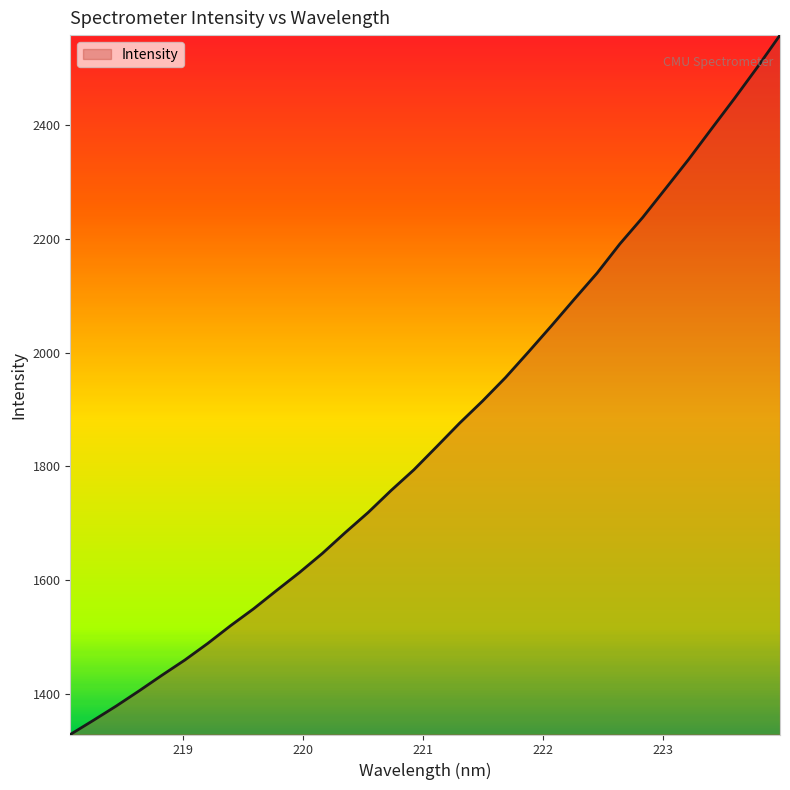

True or false: there are more than 0 points higher than both neighbors.

False